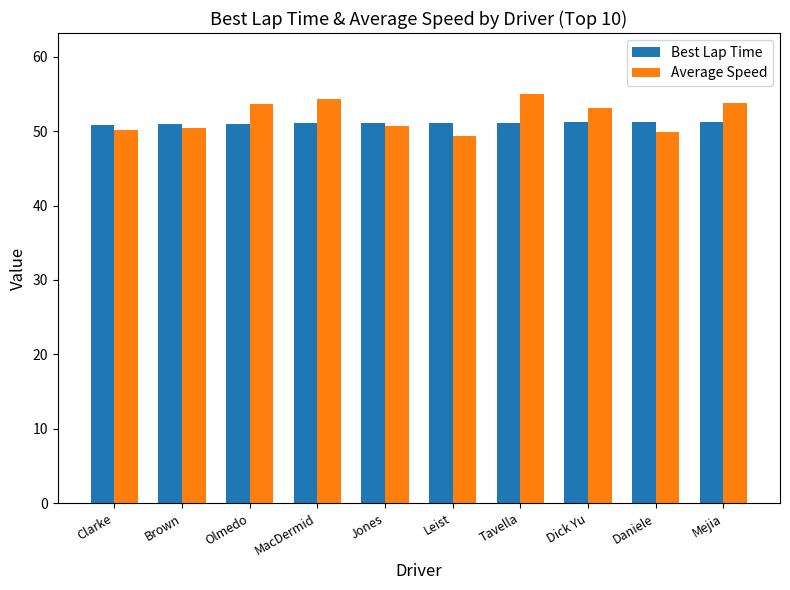

List the series in order of their peak value, highest first.

Average Speed, Best Lap Time